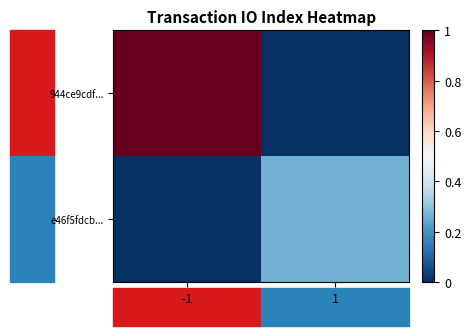

At which category is the sum across all series the highest?

-1